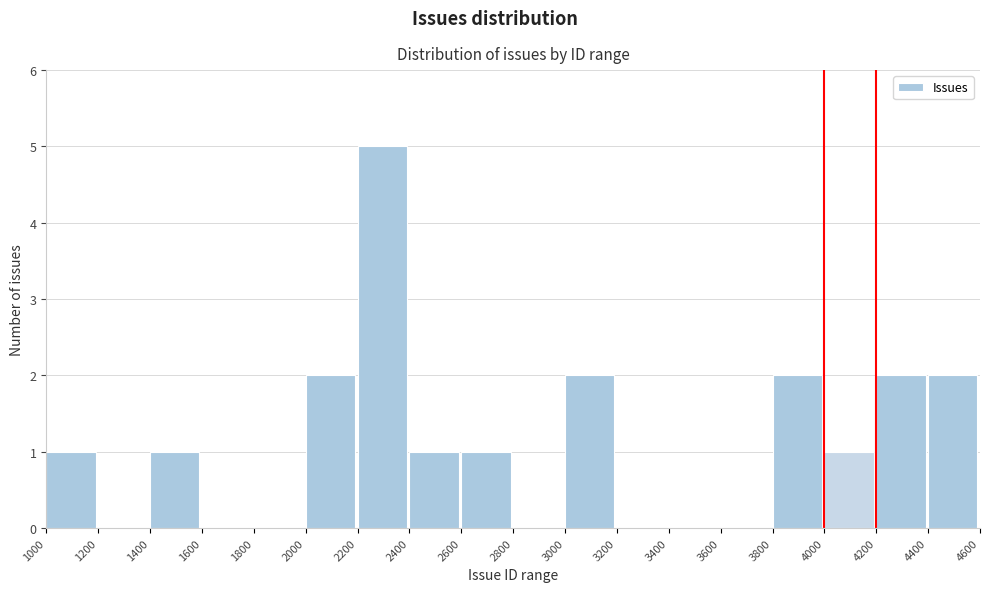

Reading left to right, list every bar in this chart as the range it spans on the x-axis followed by its height. The values are not printed on the chart, so give them approximately, as read against the axis.

1000 to 1200: 1
1200 to 1400: 0
1400 to 1600: 1
1600 to 1800: 0
1800 to 2000: 0
2000 to 2200: 2
2200 to 2400: 5
2400 to 2600: 1
2600 to 2800: 1
2800 to 3000: 0
3000 to 3200: 2
3200 to 3400: 0
3400 to 3600: 0
3600 to 3800: 0
3800 to 4000: 2
4000 to 4200: 1
4200 to 4400: 2
4400 to 4600: 2